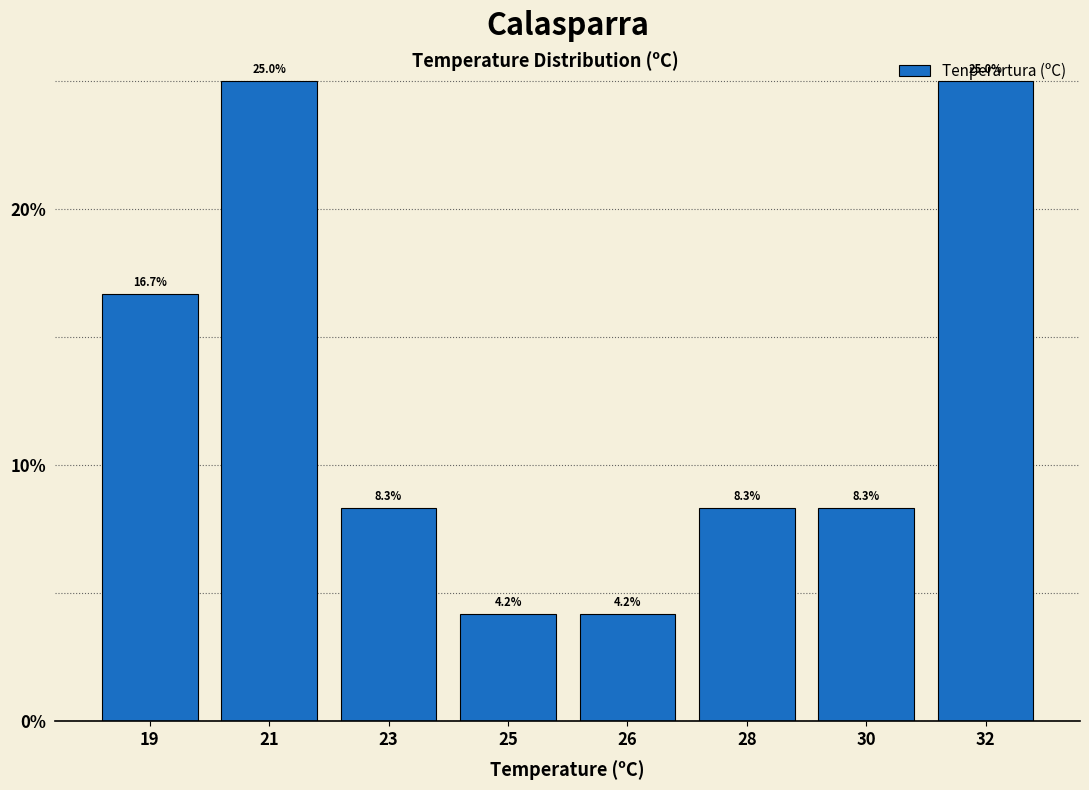

Read the value at 28.

8.3